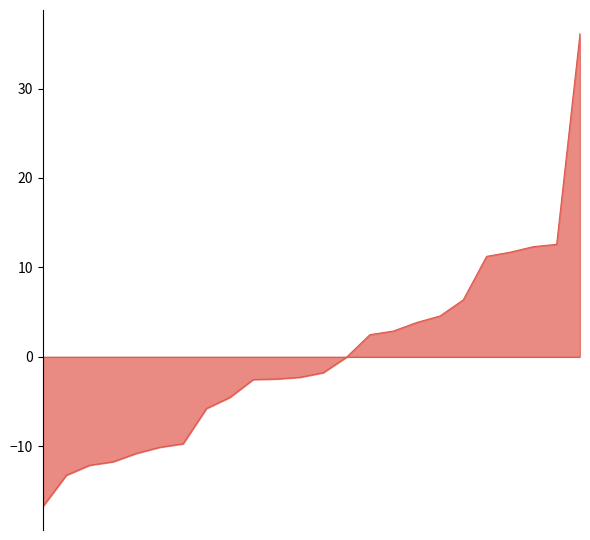

What is the smallest value displayed?

-16.7